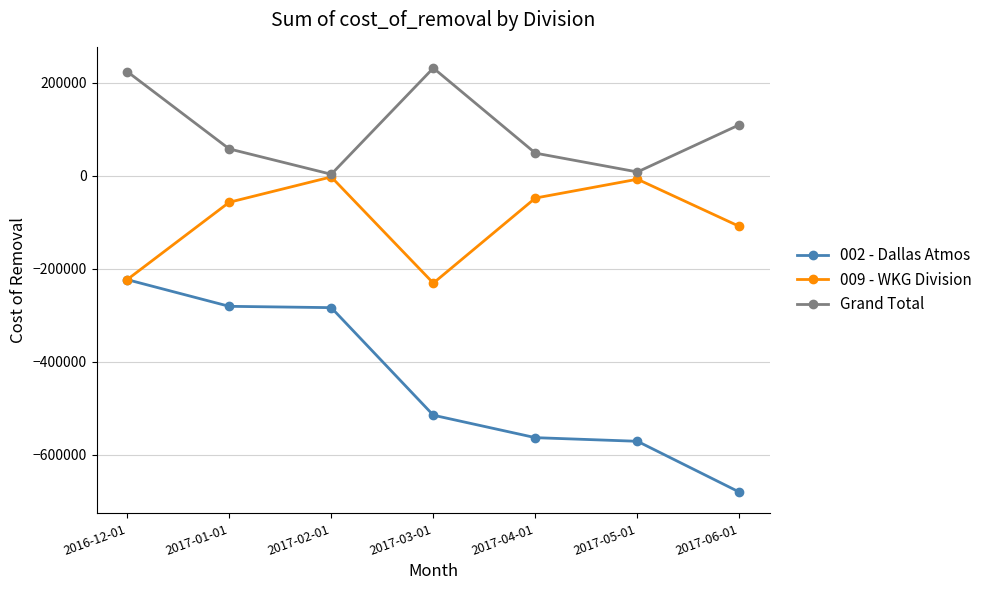

What is the greatest value displayed?

231078.1